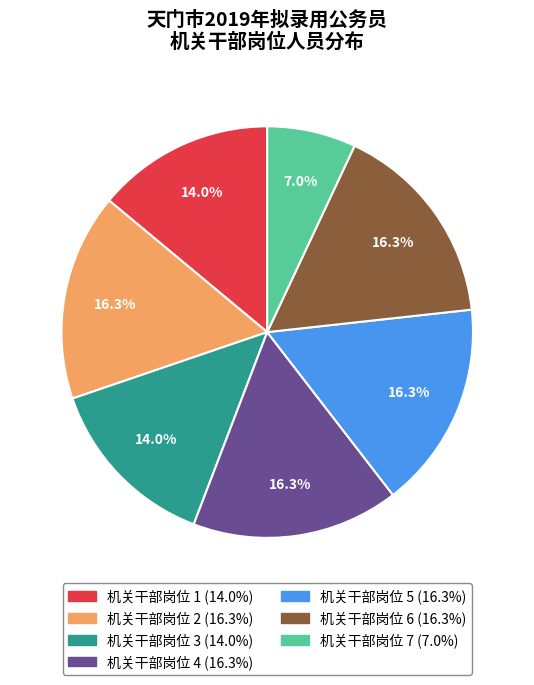

Does 机关干部岗位 4 represent more than half of the total?

No